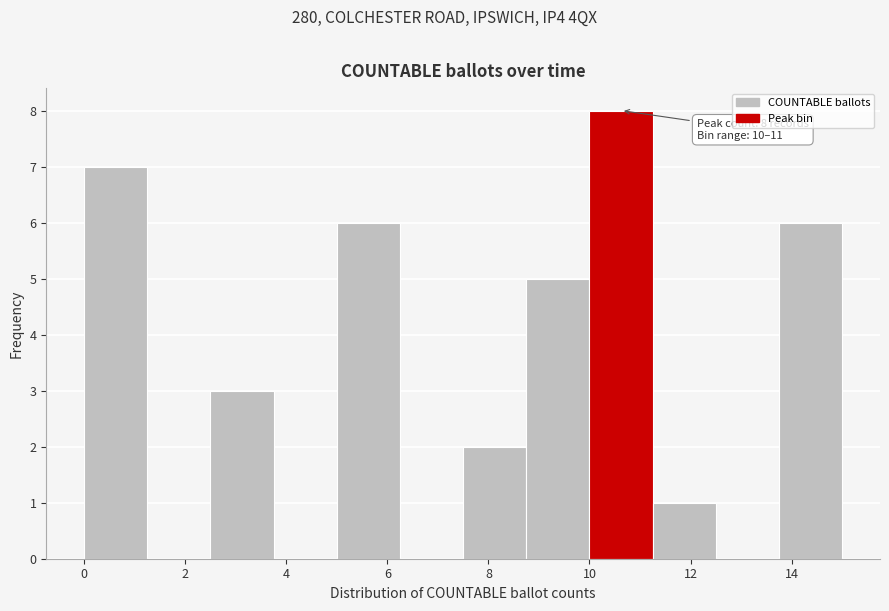

Over which range of the x-axis is the bar tallest?

10.00 to 11.25